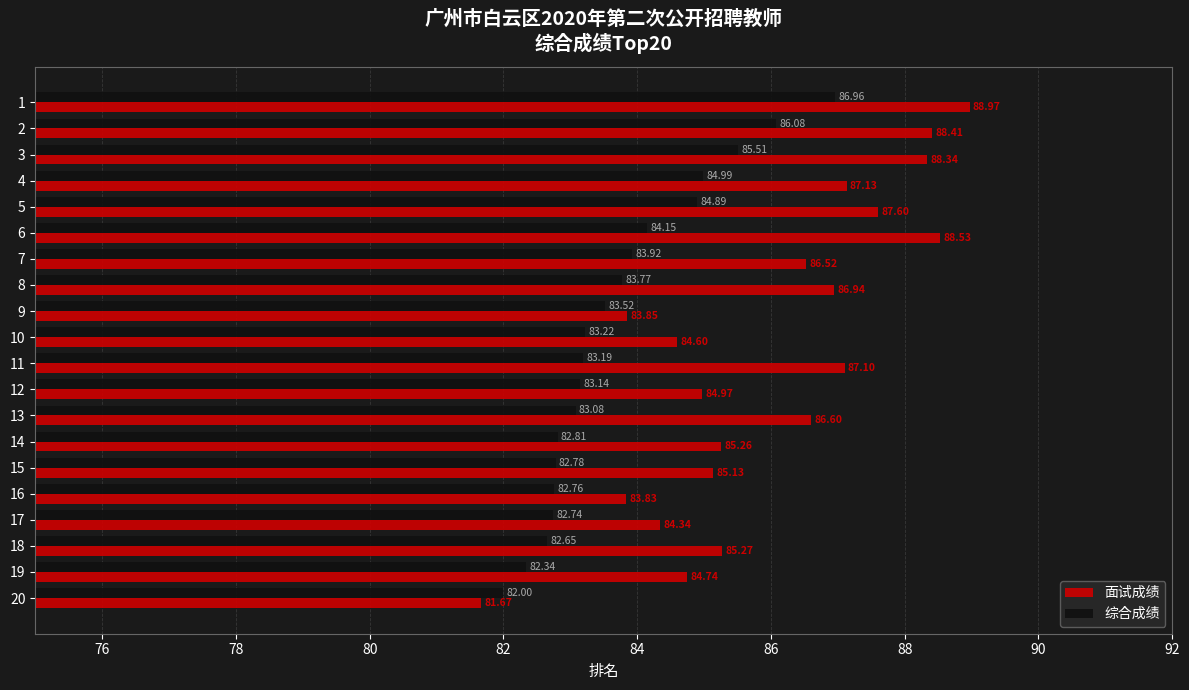

List the series in order of their overall mean, lowest first.

综合成绩, 面试成绩